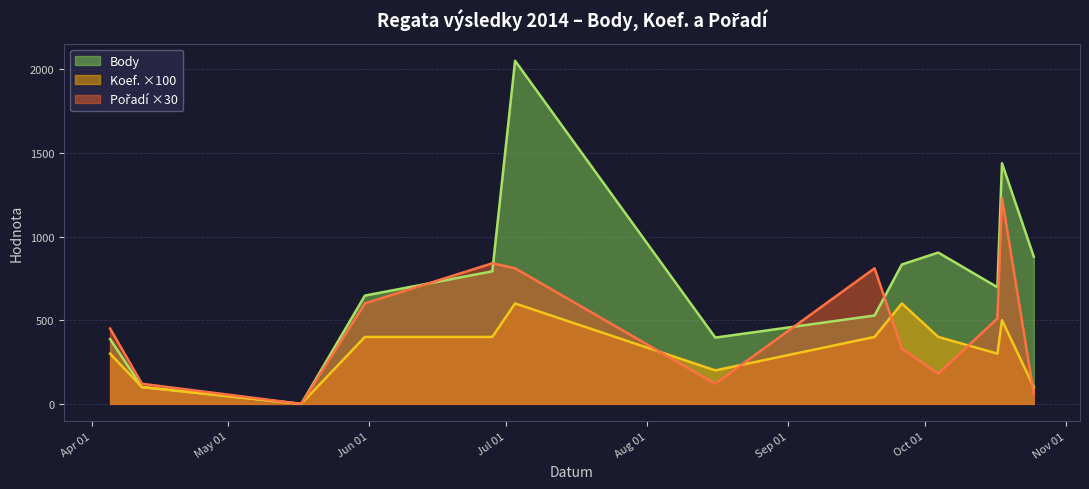

How many lines are shown in the chart?

3